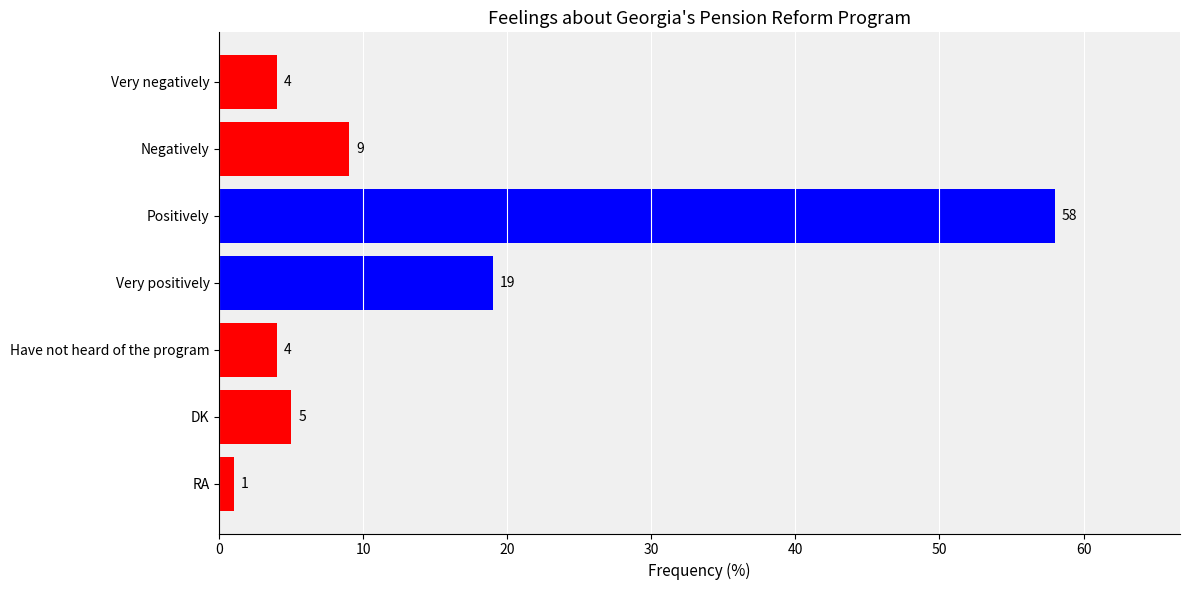

Approximately how many times larger is the value at Positively compared to Very negatively?

14.5